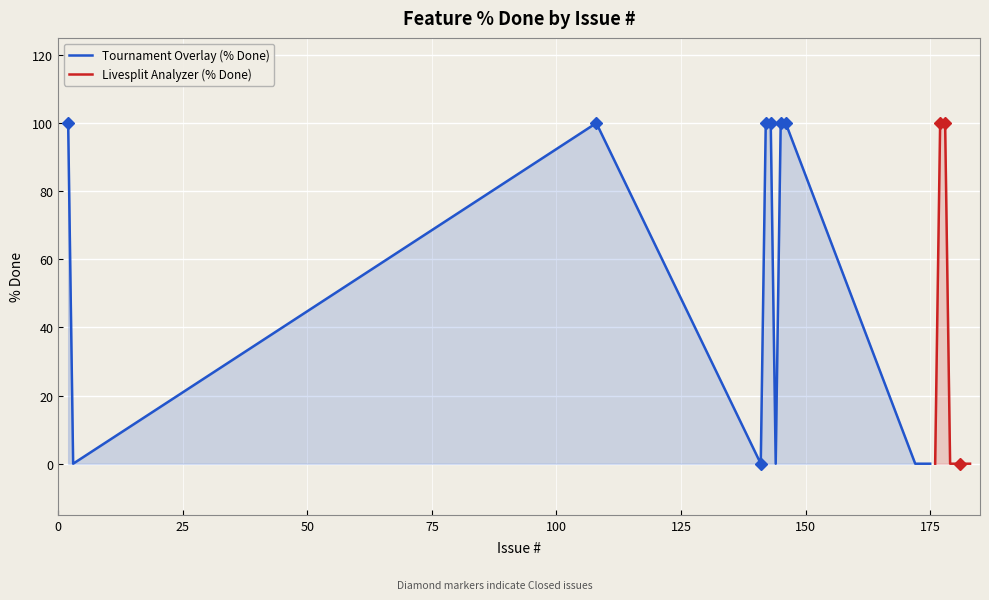

Between 176 and 172, which is larger?

176